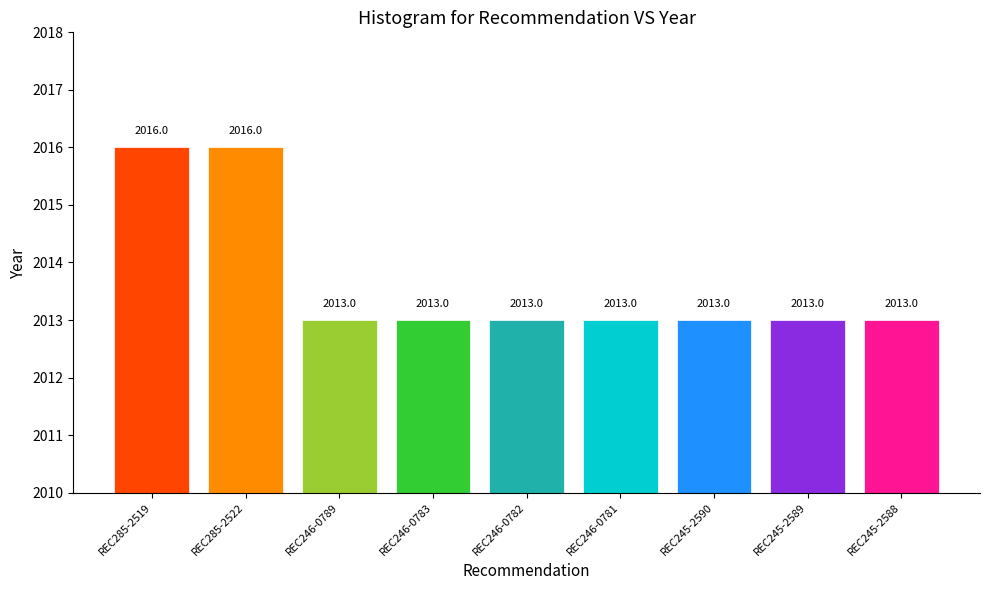

What is the difference between the maximum and minimum values?

3